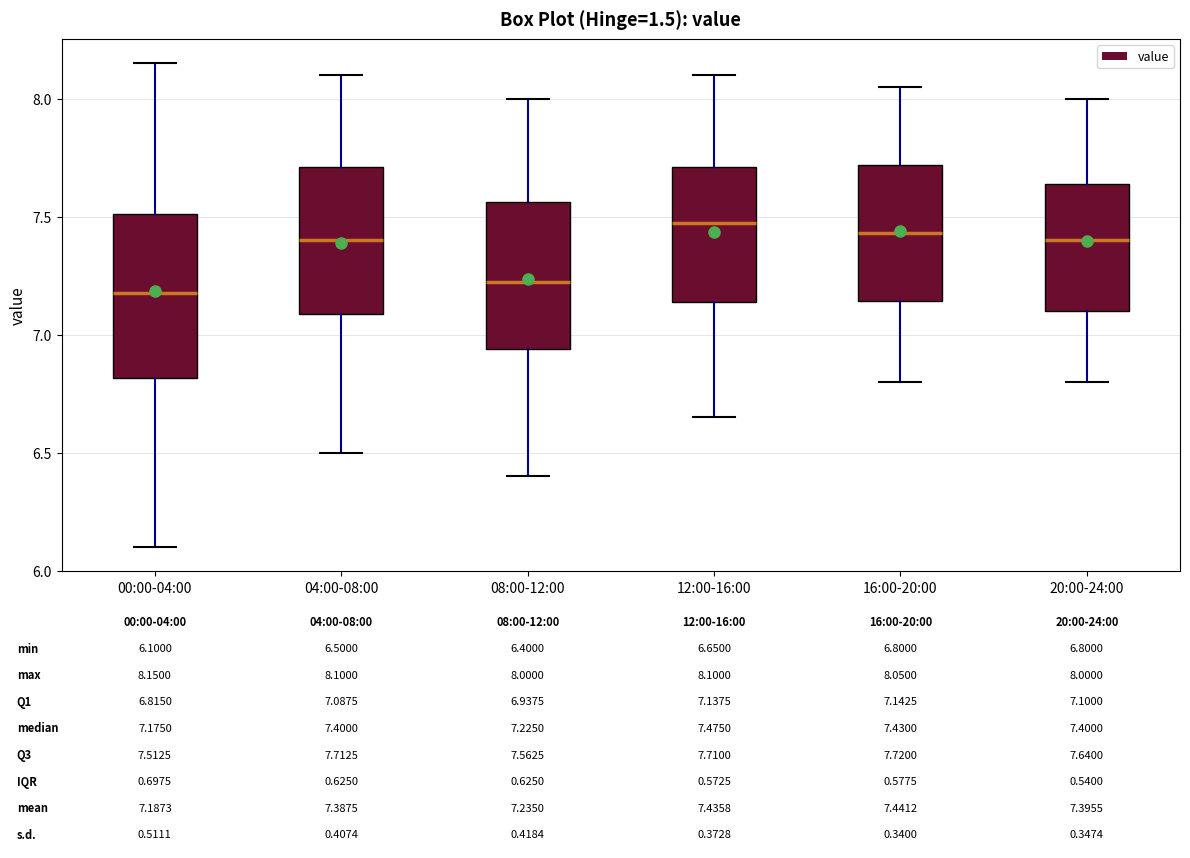

Which box is the tallest, from its lower edge to its upper edge?

00:00-04:00